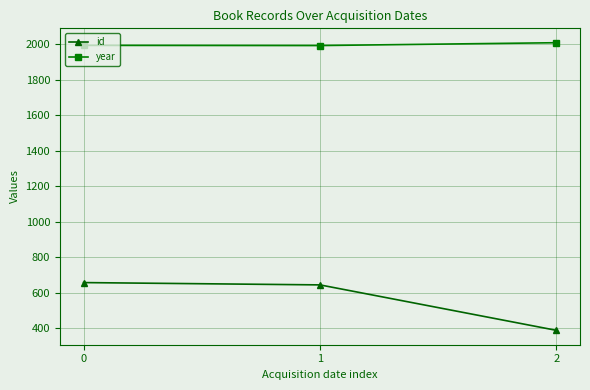

How many data points in id are less than 644?

1